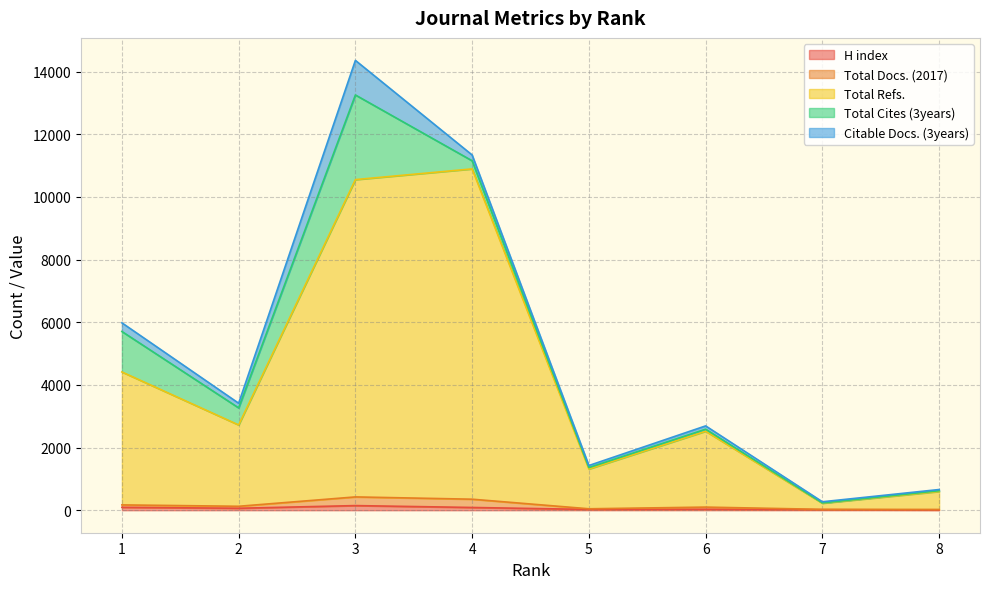

How many interior local valleys does the Total Docs. (2017) series have?

3